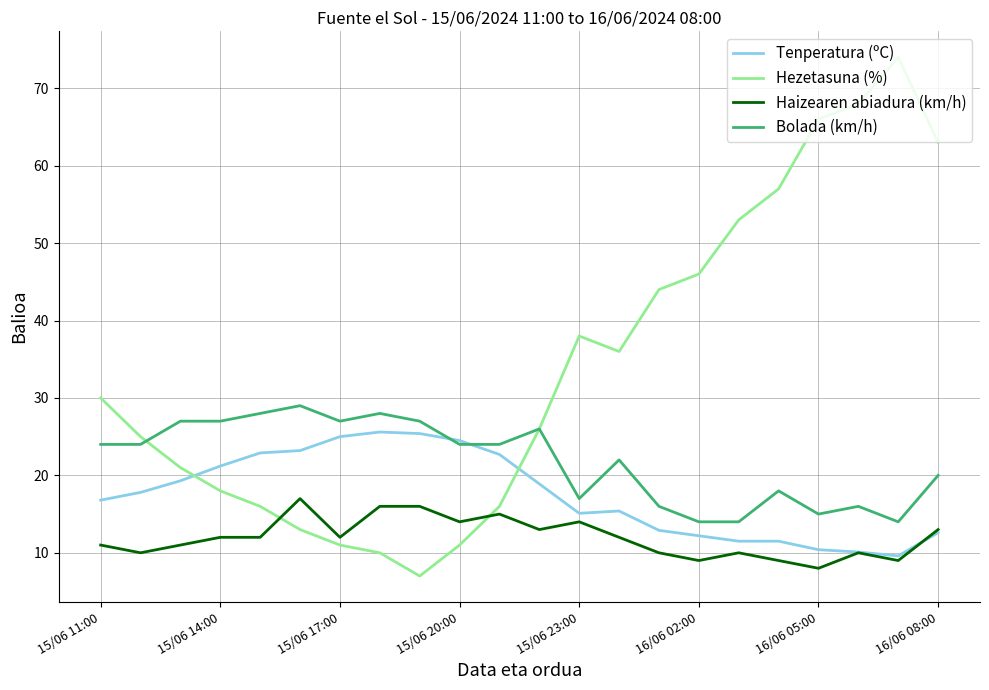

List the series in order of their peak value, lowest first.

Haizearen abiadura (km/h), Tenperatura (ºC), Bolada (km/h), Hezetasuna (%)